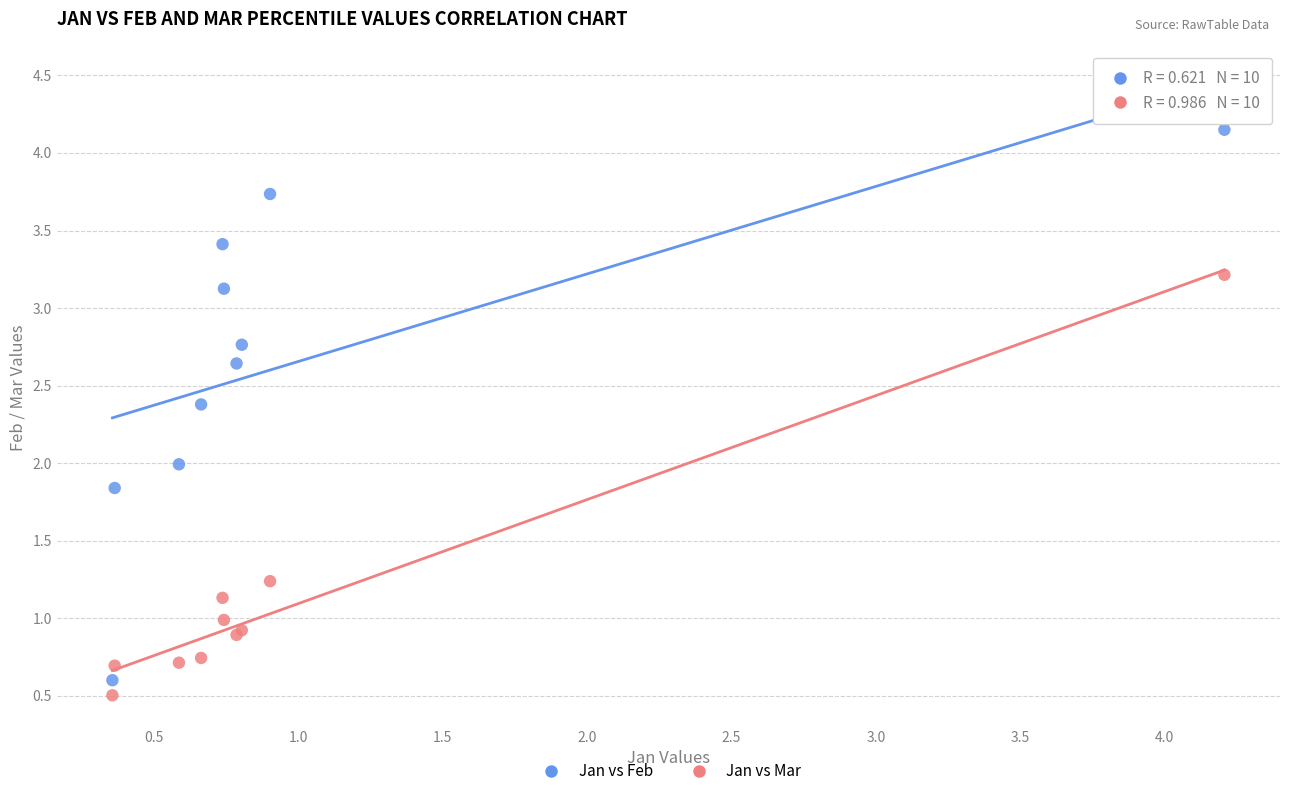

Which series contains the lowest Y value?

Jan vs Mar